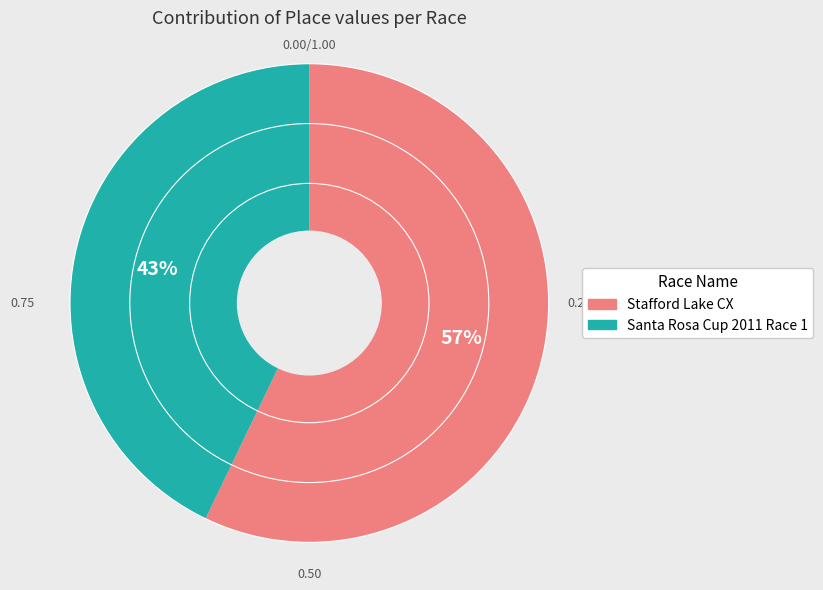

What percentage is the Santa Rosa Cup 2011 Race 1 slice, to the nearest percent?

43%